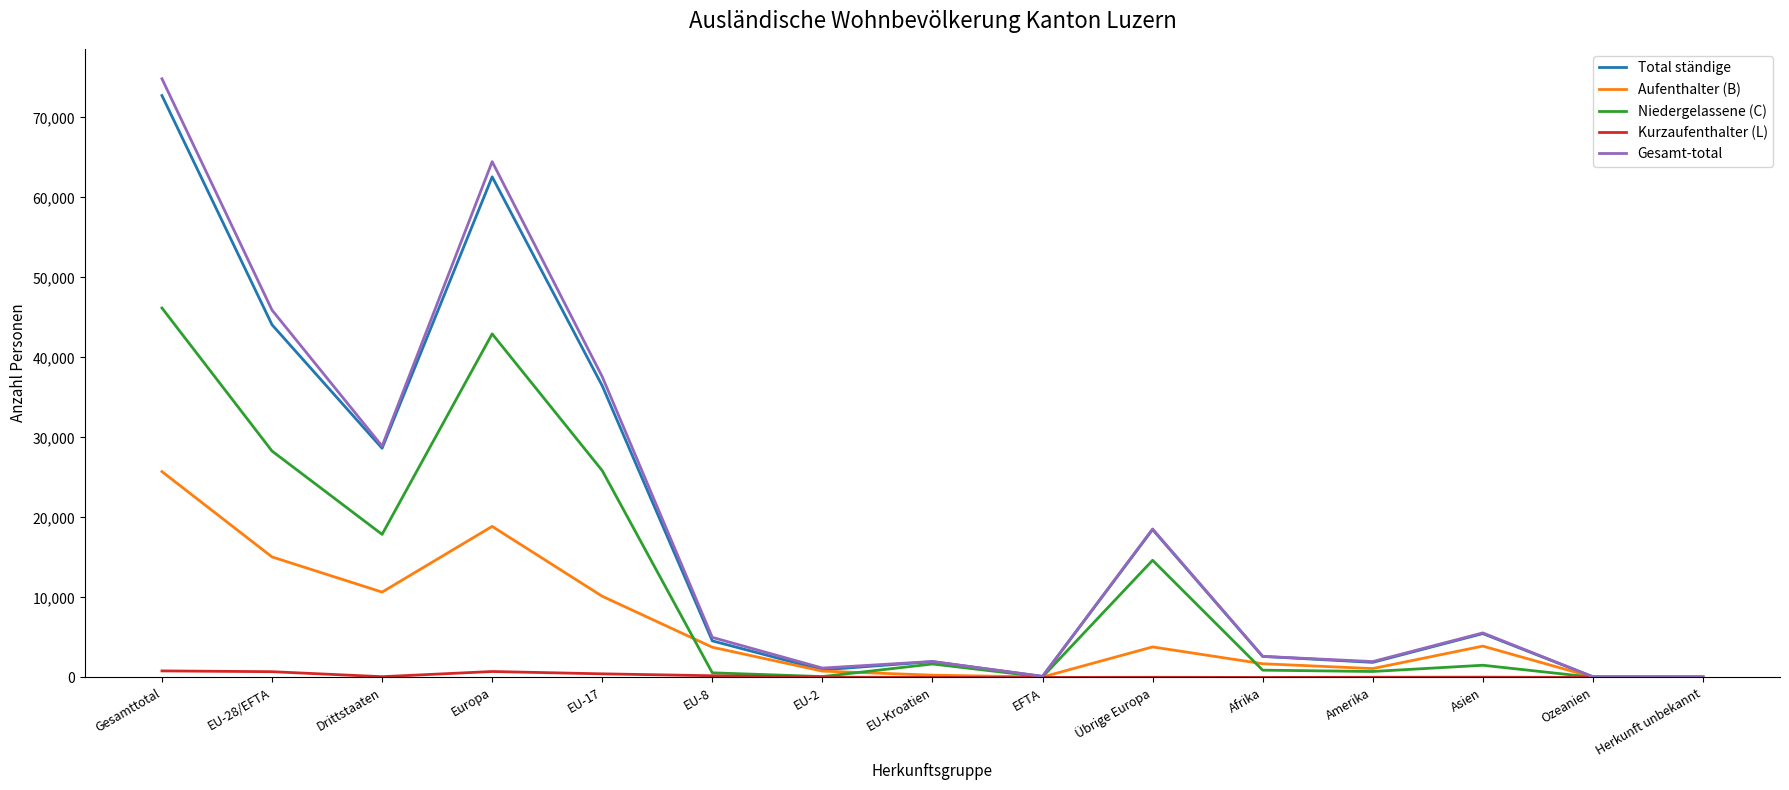

Does the chart display data point markers on the line(s)?

No